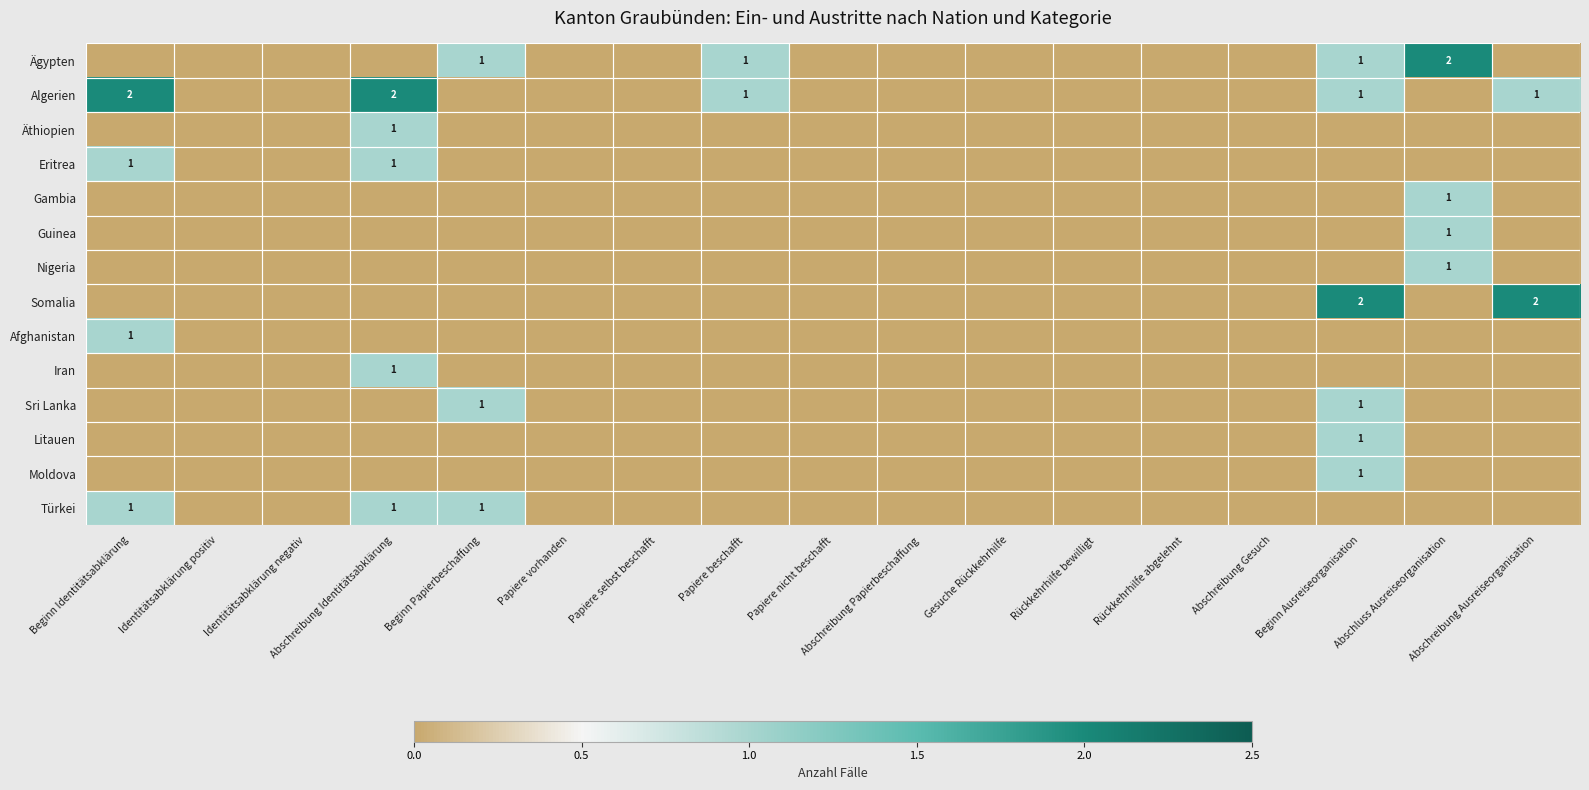

The Sri Lanka series shows 1 at Beginn Papierbeschaffung. True or false?

True